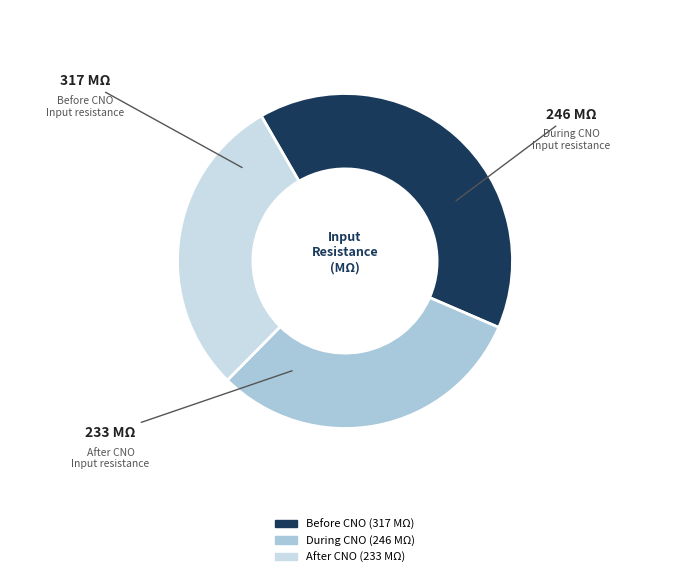

Is there a majority slice in this chart?

No